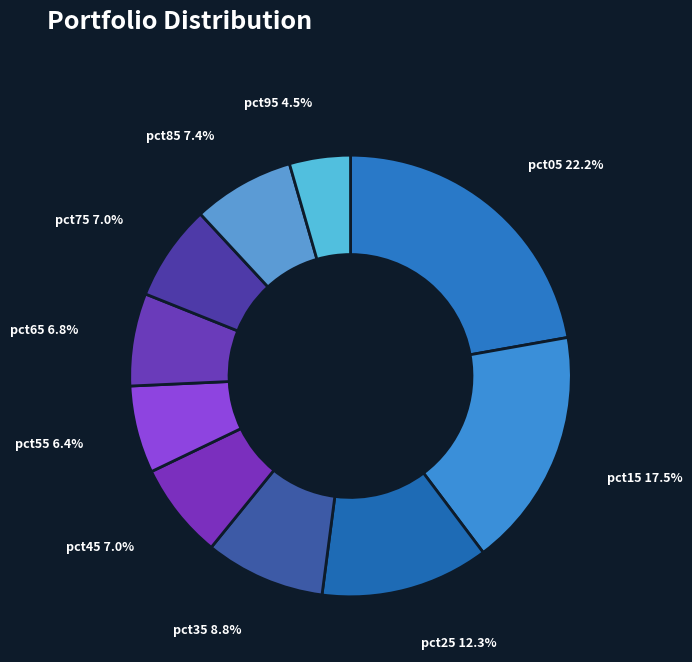

What is the smallest slice in the pie chart?

pct95